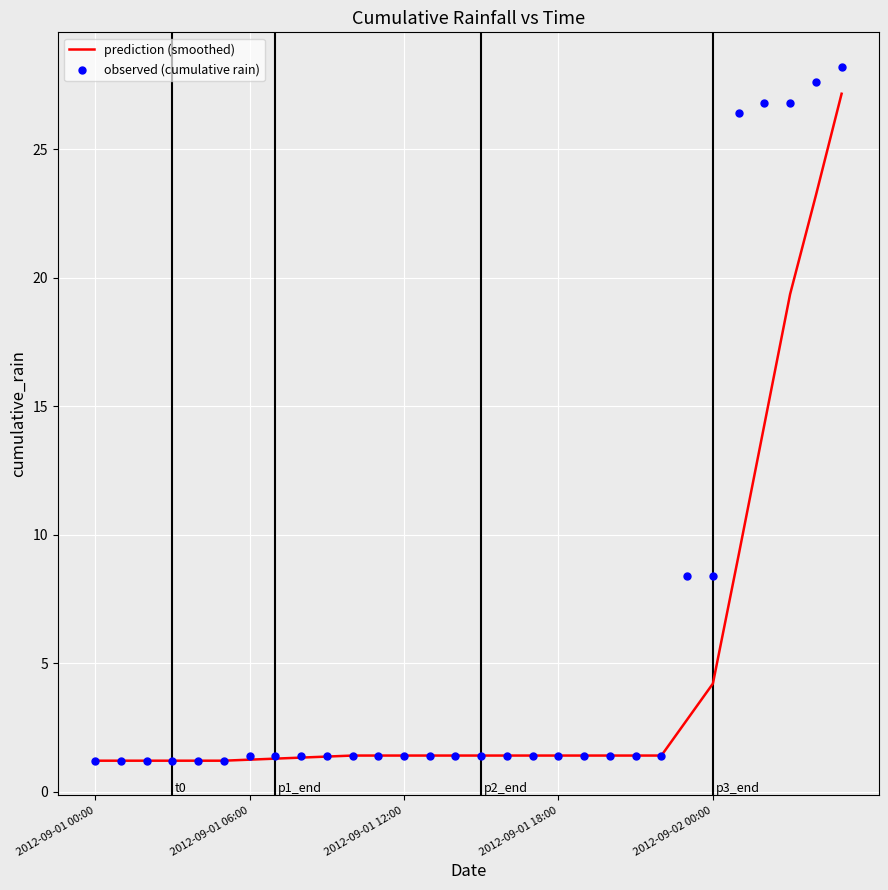

What is the total value across all series at 7?

2.7